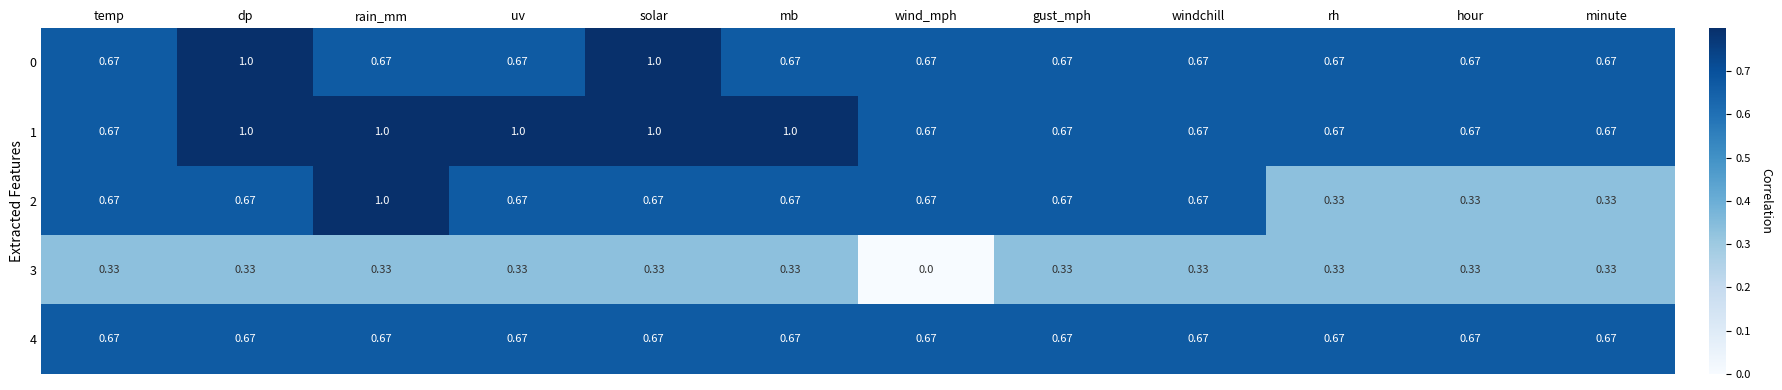

Which series changed the most between dp and uv?

0